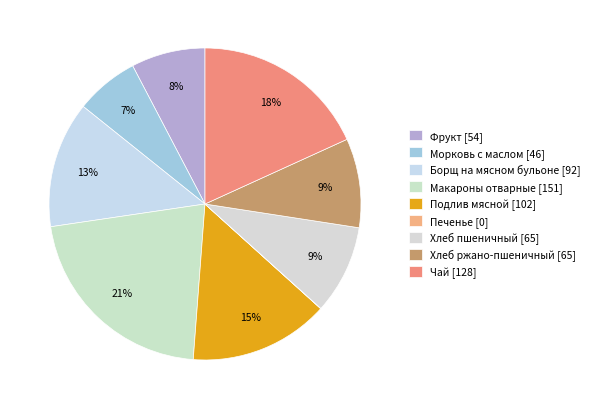

How much of the chart is everything except Макароны отварные?

78.5%